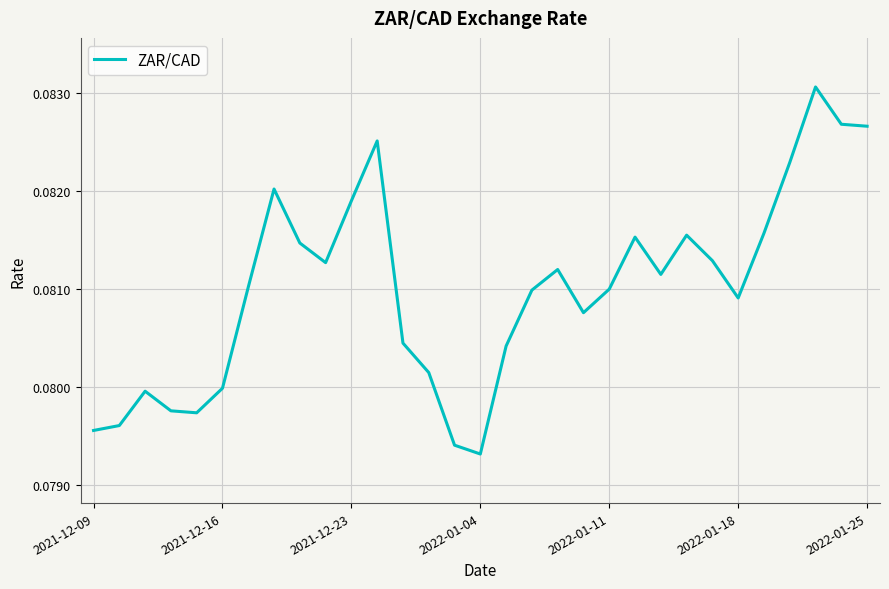

At which label is the value closest to 0?

2022-01-04